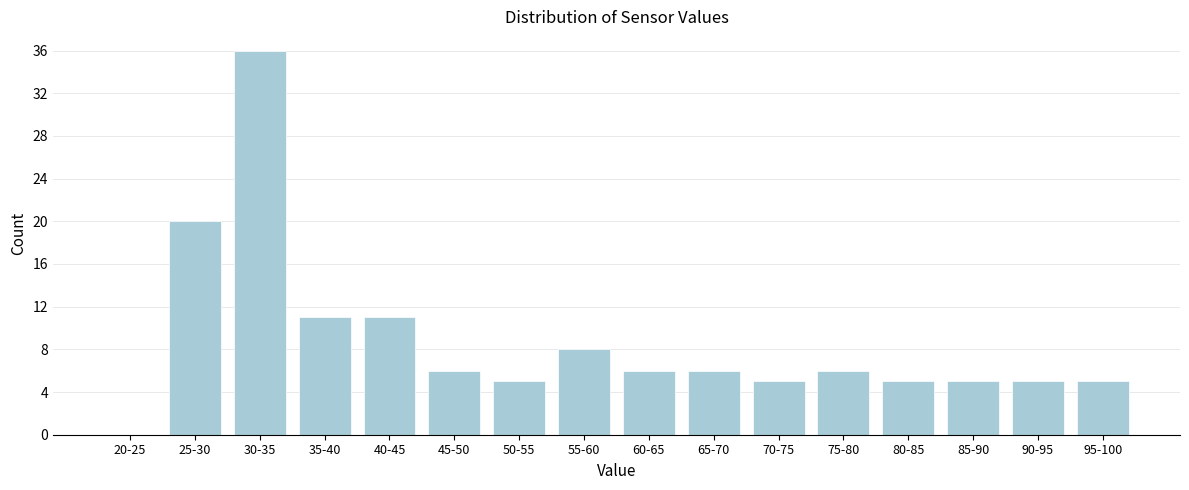

Reading left to right, list all the values displayed in this chart.

20-25=0	25-30=20	30-35=36	35-40=11	40-45=11	45-50=6	50-55=5	55-60=8	60-65=6	65-70=6	70-75=5	75-80=6	80-85=5	85-90=5	90-95=5	95-100=5